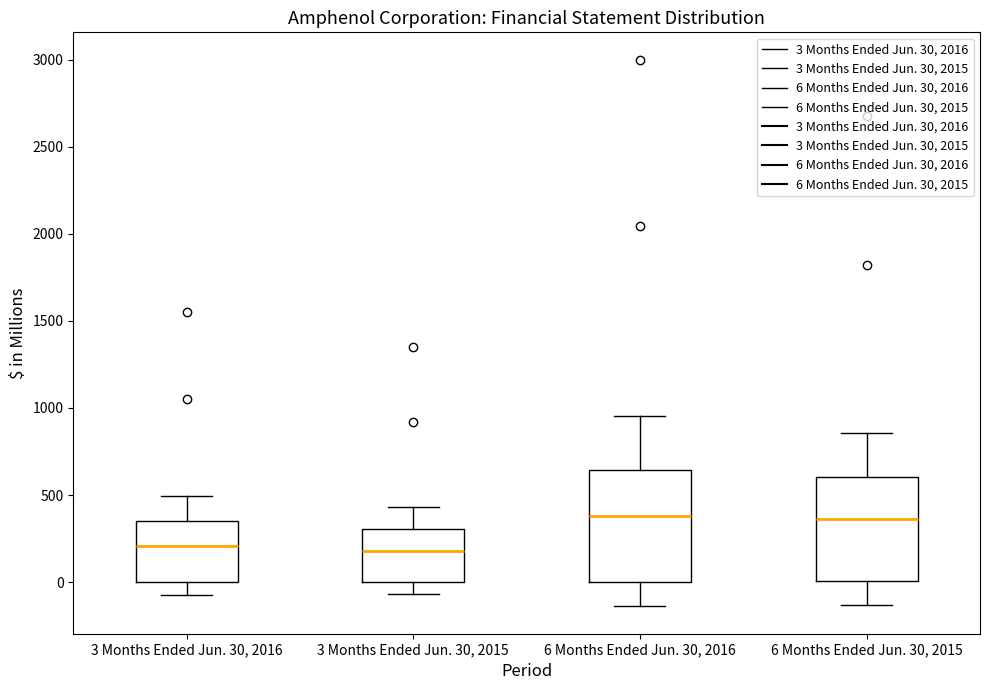

Reading left to right, read every box against the y-axis: the position of its median line, the range the box covers, and the ends of its whiskers. The values are not printed on the chart, so give them approximately, as read against the axis.

3 Months Ended Jun. 30, 2016: median 200, box 0 to 350, whiskers -100 to 500
3 Months Ended Jun. 30, 2015: median 200, box 0 to 300, whiskers -50 to 450
6 Months Ended Jun. 30, 2016: median 400, box 0 to 650, whiskers -150 to 950
6 Months Ended Jun. 30, 2015: median 350, box 0 to 600, whiskers -150 to 850